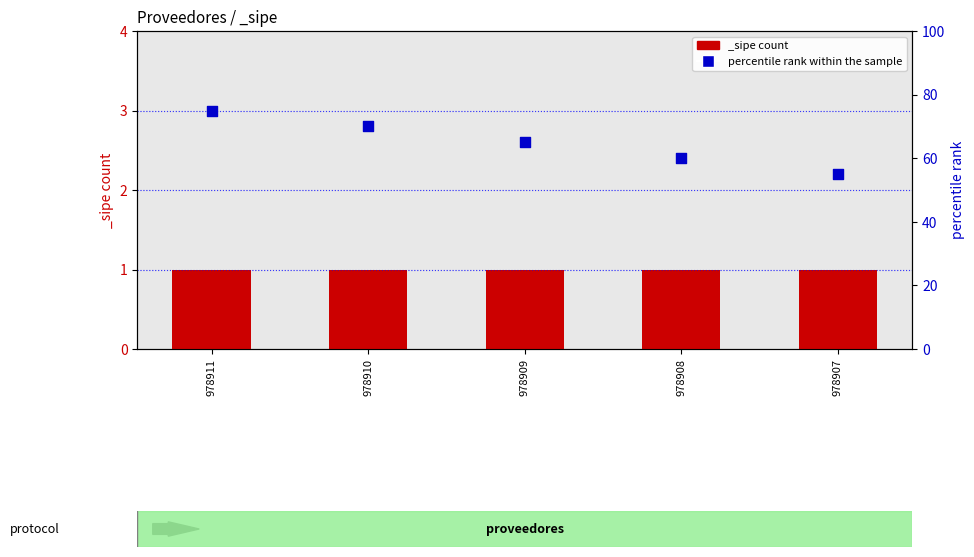

Approximately how many times larger is the value at 978907 compared to 978911?

0.7